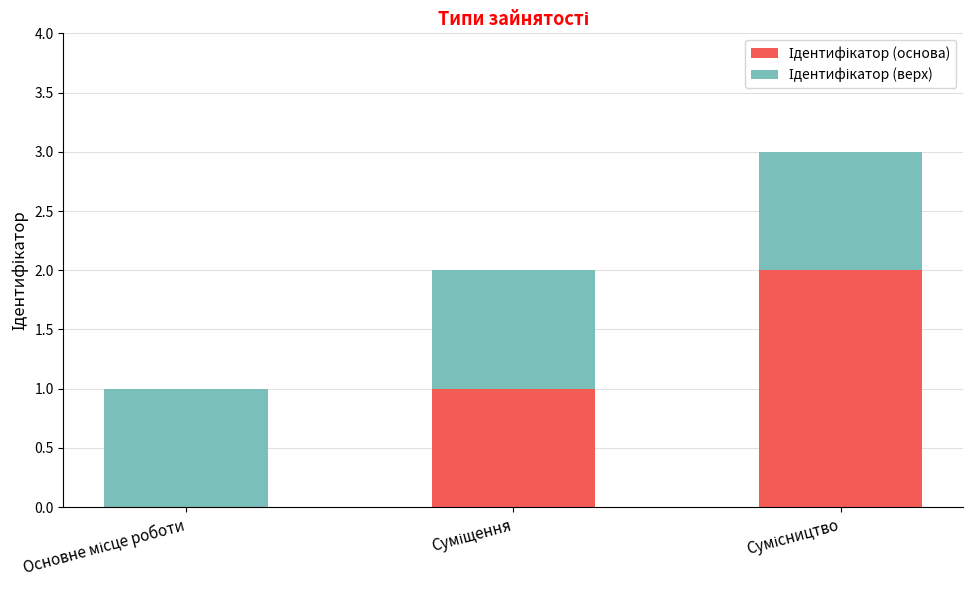

What position from the right is Сумісництво?

1